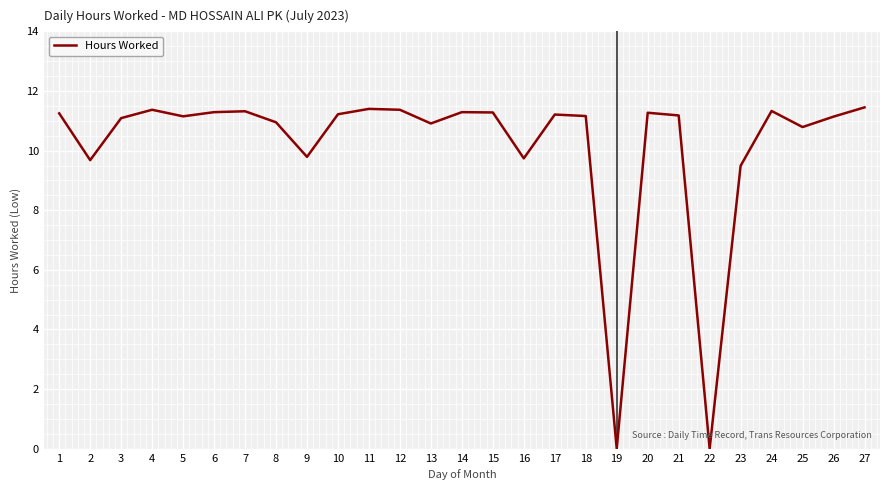

Where is the first local maximum?

4